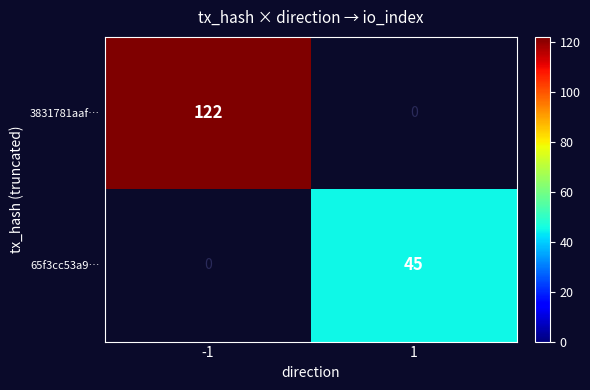

The 65f3cc53a9… series shows 45 at 1. True or false?

True